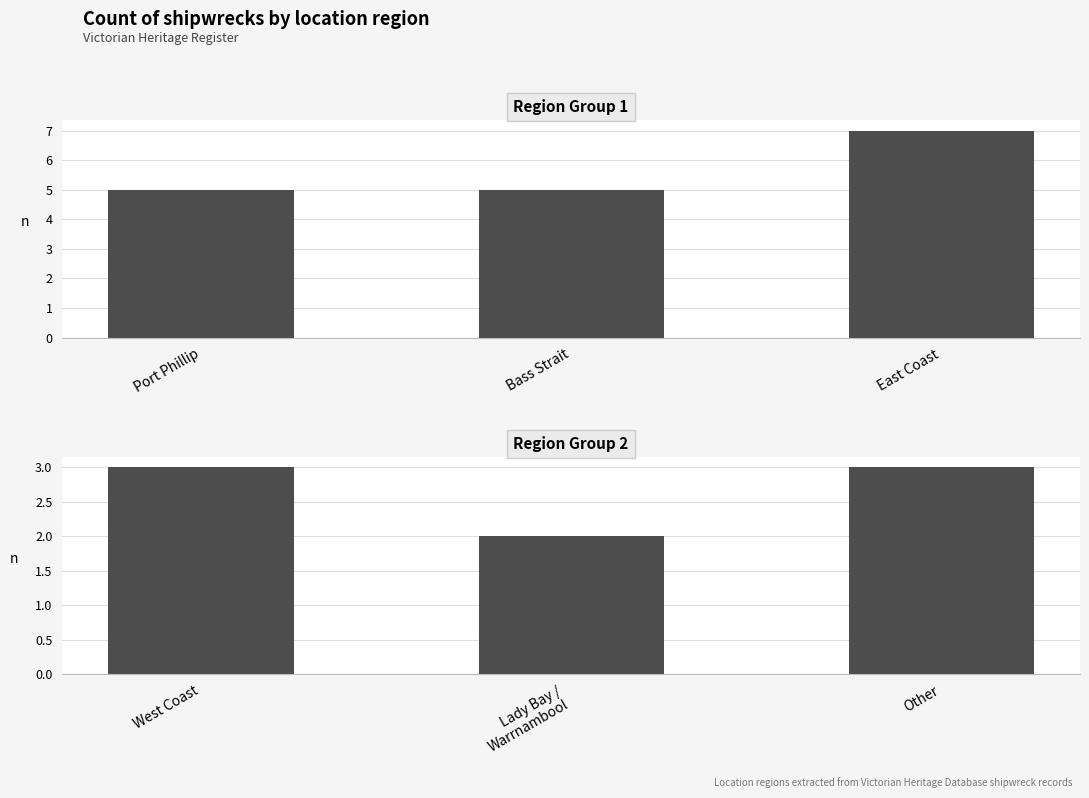

How many values are between 2 and 3?

3